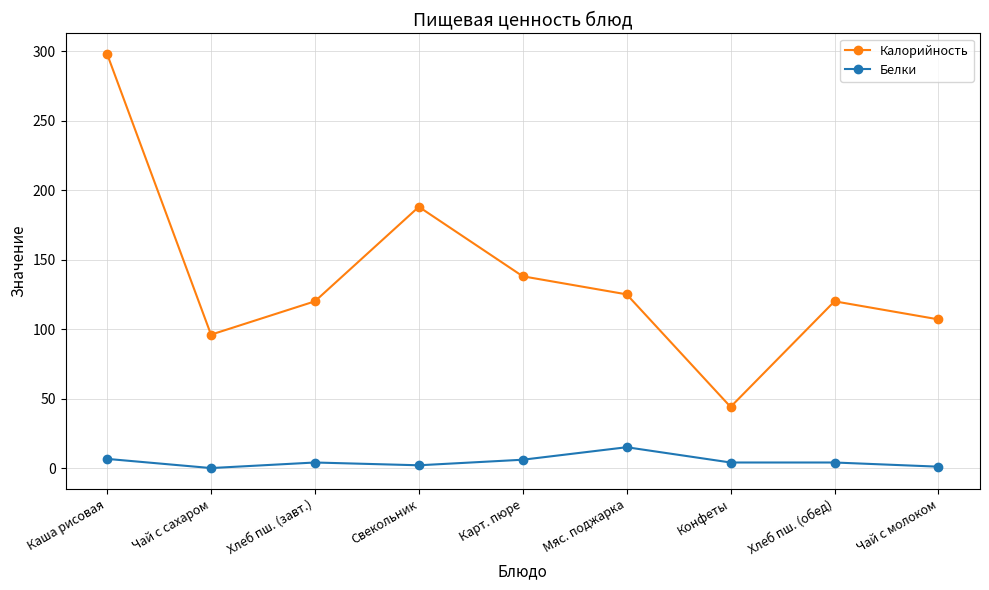

Count the number of categories in the chart.

9